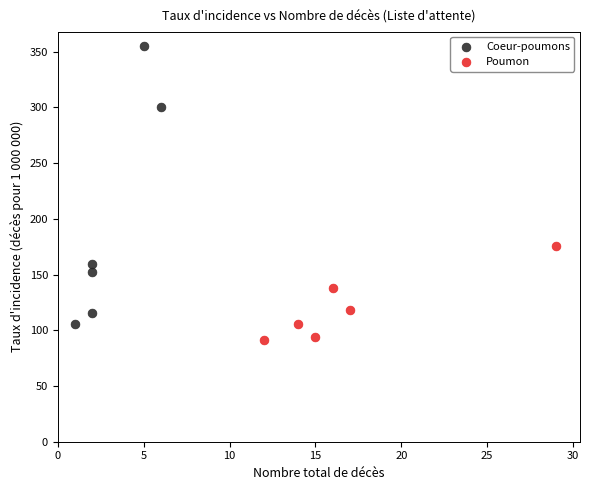

Which series has the largest Y range (max minus min)?

Coeur-poumons